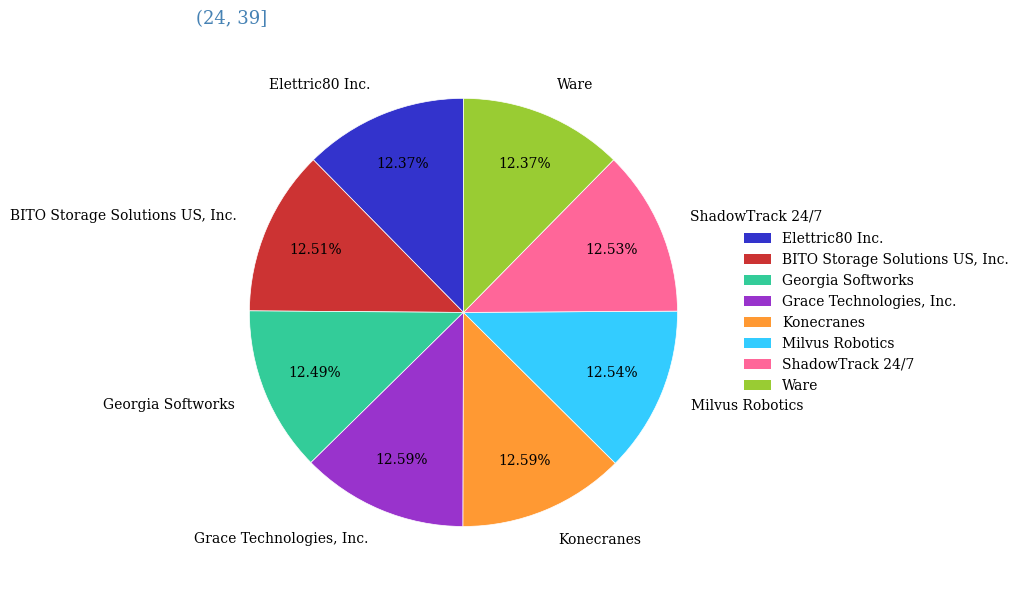

What is the ratio of the value at Grace Technologies, Inc. to the value at Elettric80 Inc.?

1.0